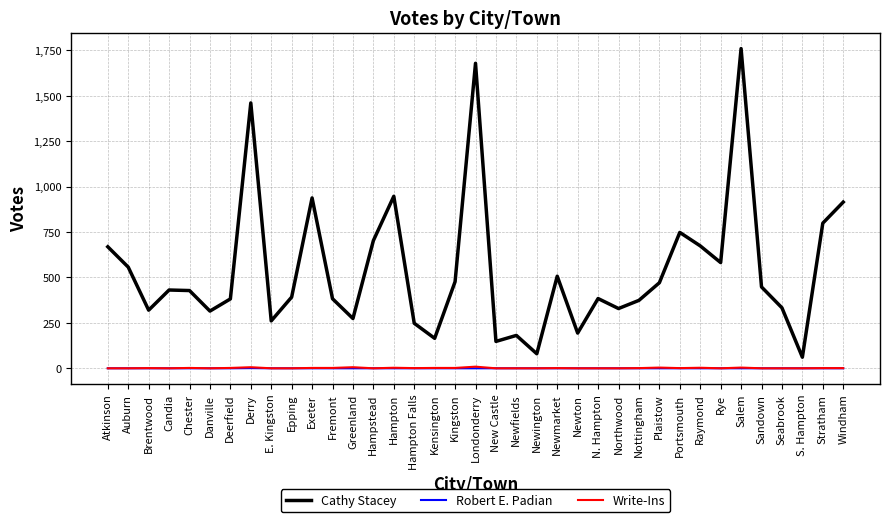

How many distinct data groups are displayed?

3